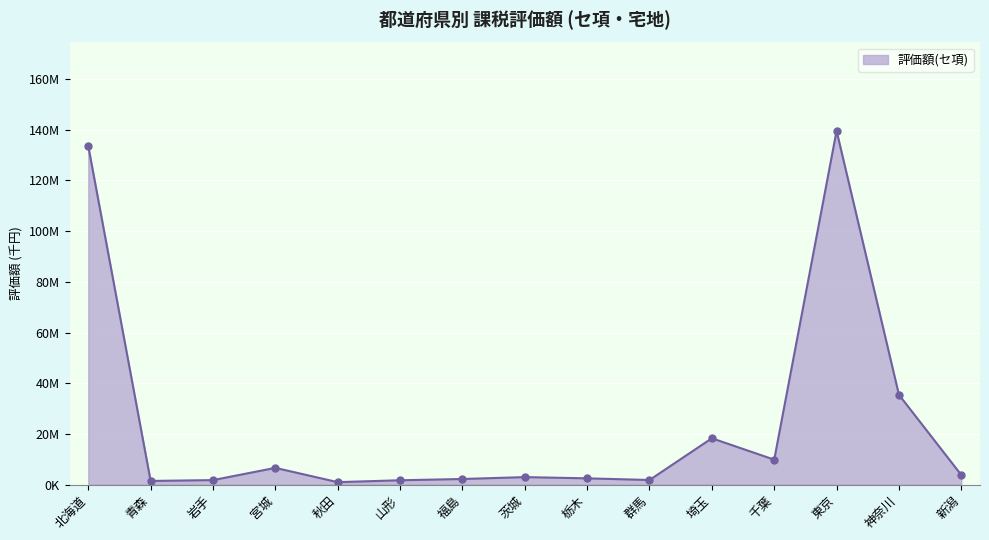

Where is the data nearest to the value 70260913?

神奈川